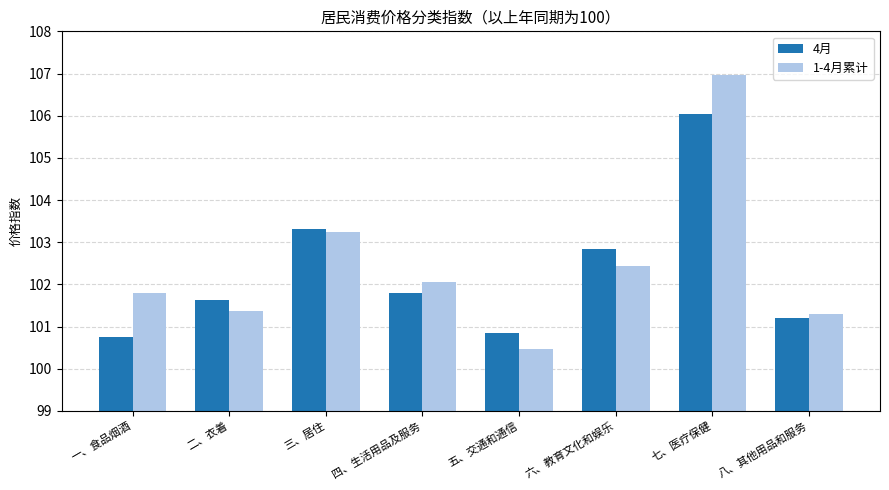

What is the value of the 1-4月累计 bar at the 8th from the left?

101.3